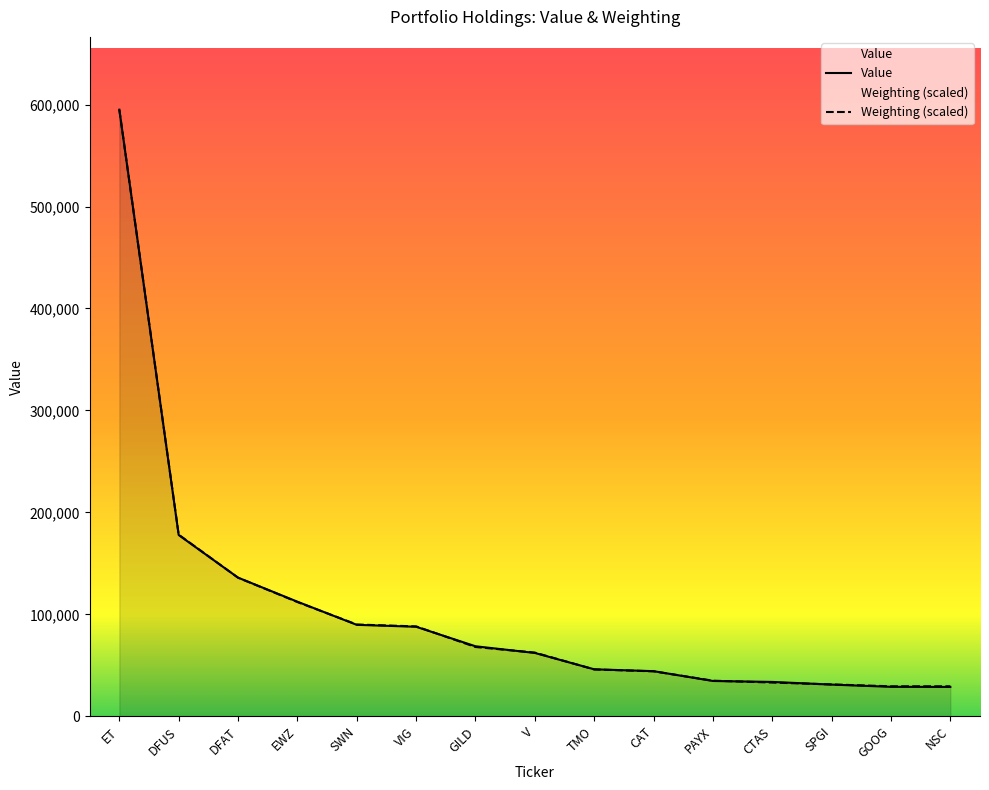

True or false: Weighting and Value intersect in this chart.

True